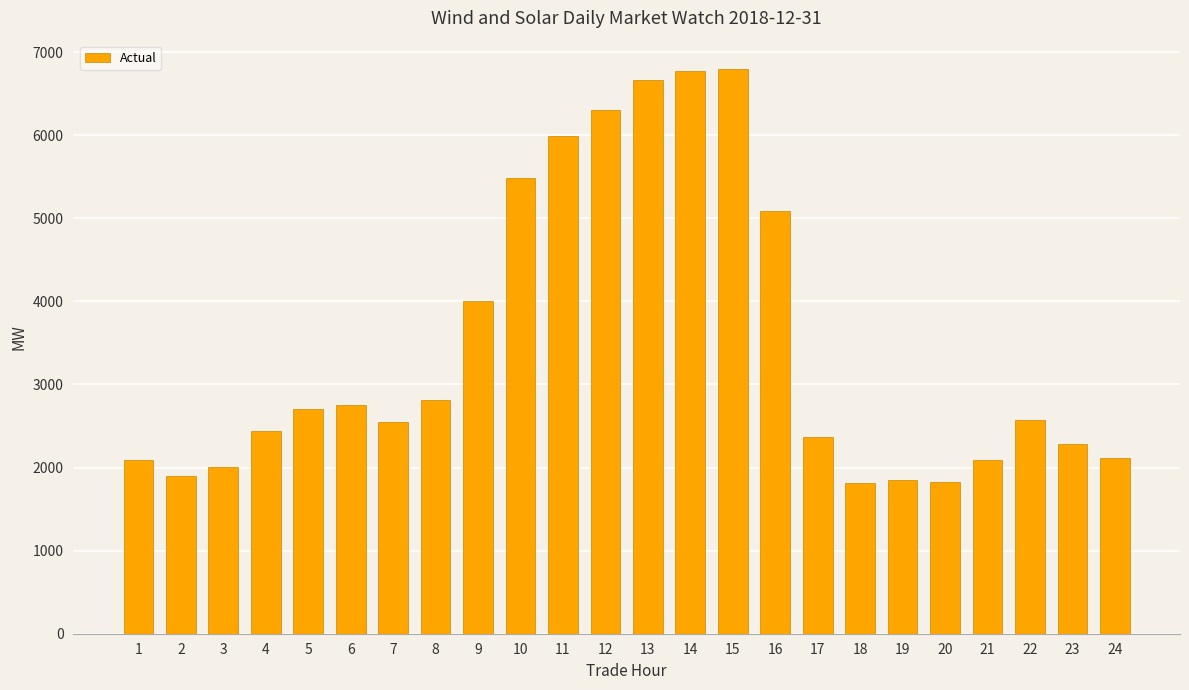

What is the value of the 10th bar from the left?

5481.3